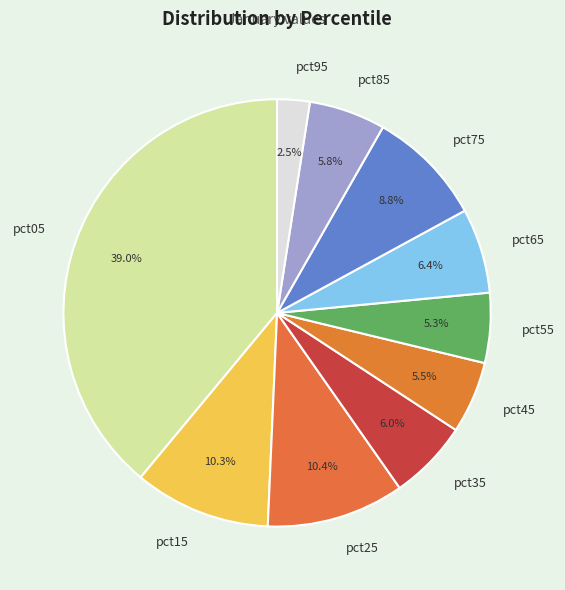

Does pct35 represent more than half of the total?

No